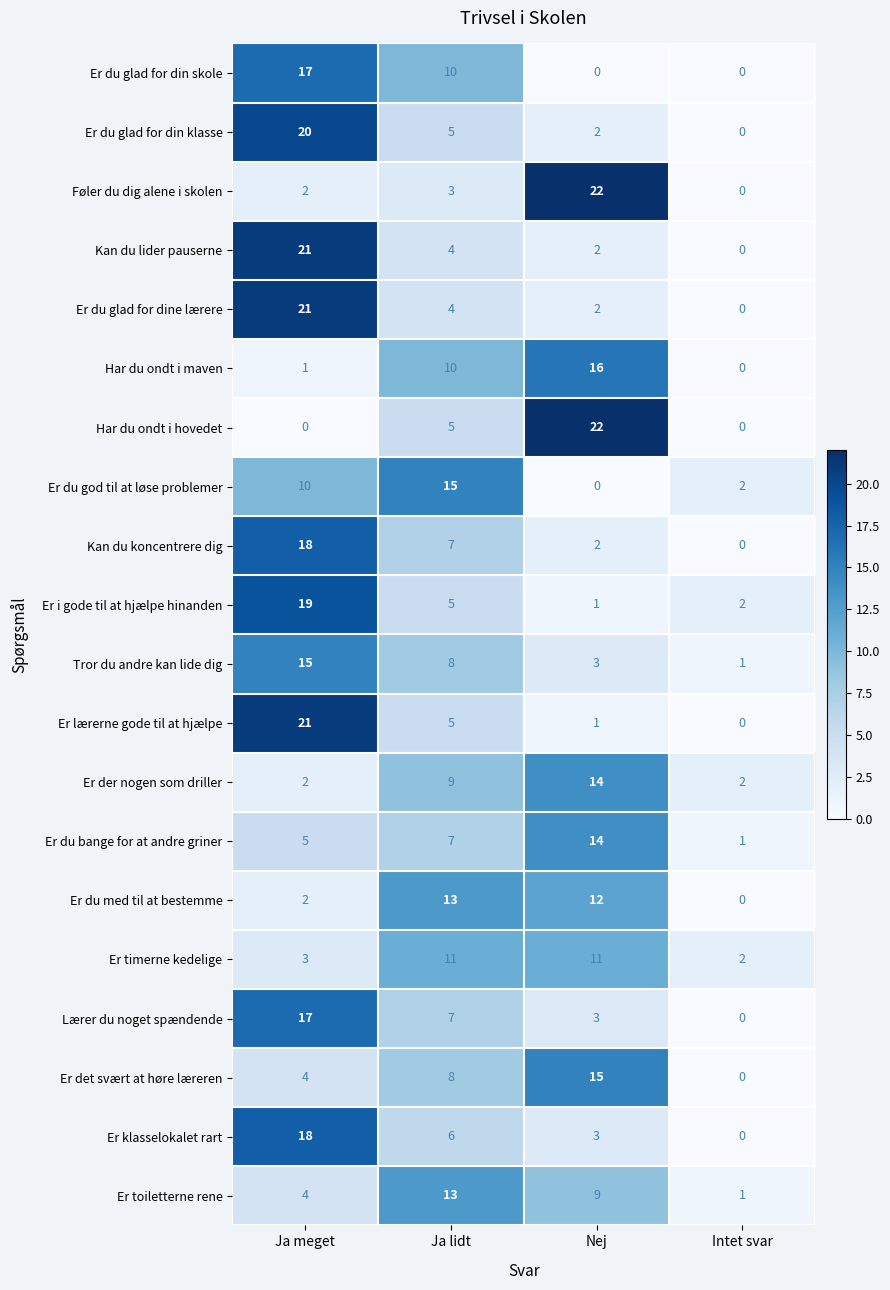

Is the value of Er du glad for din skole at Intet svar greater than the value of Er lærerne gode til at hjælpe at Ja meget?

No